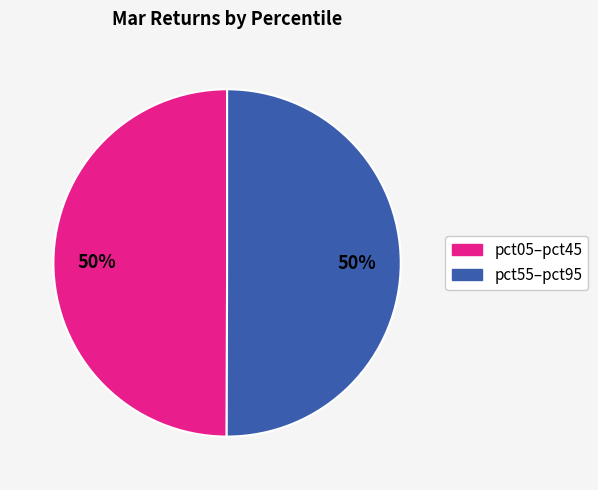

To the nearest percent, what is the average slice percentage?

50%